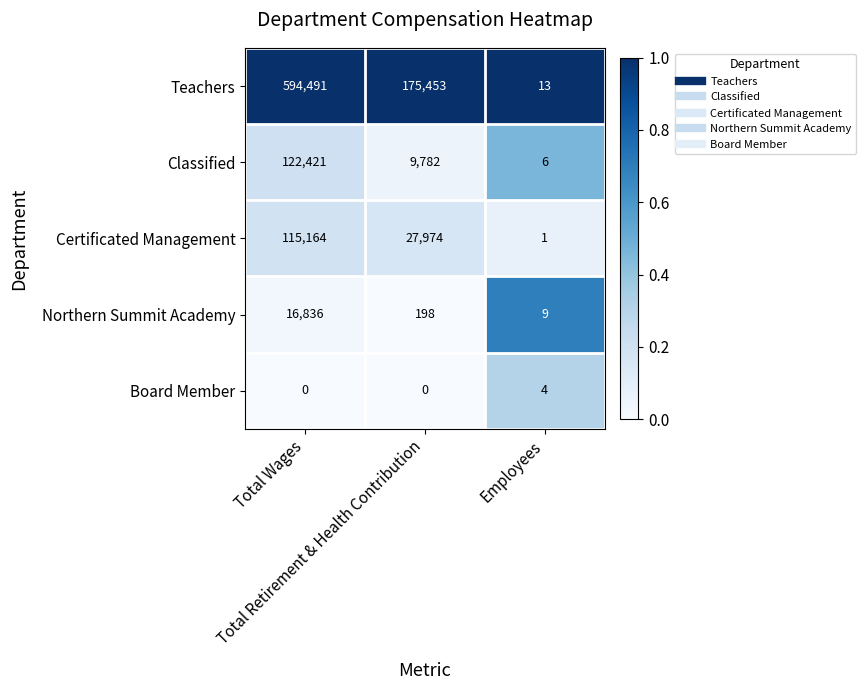

What is the difference between the highest and lowest values at Total Wages?

594491